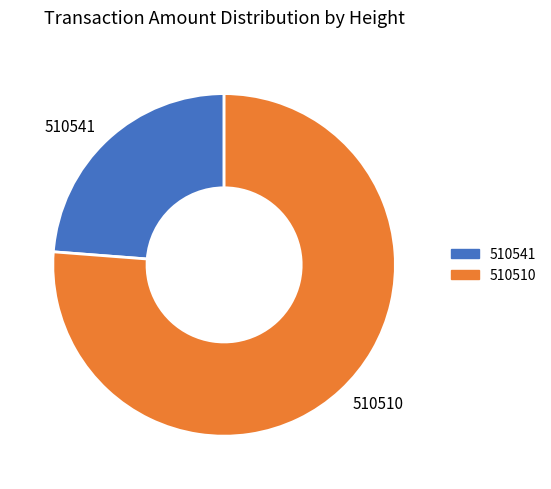

What is the smallest slice in the pie chart?

510541